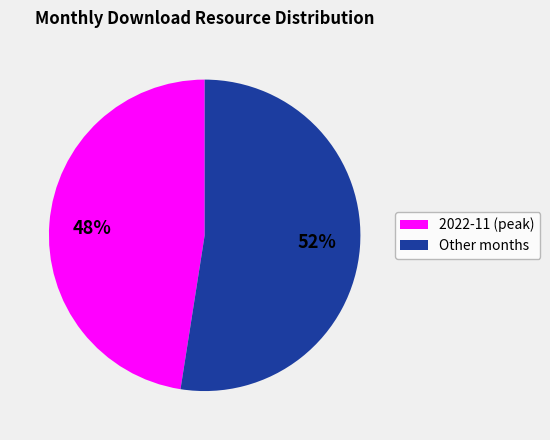

True or false: 52% accounts for 63% of the total.

False